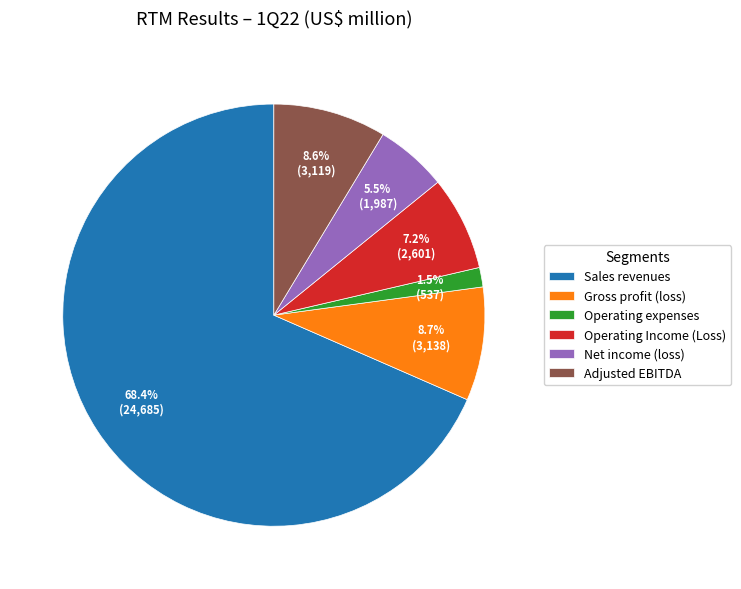

To the nearest percent, what is the combined percentage of Sales revenues and Net income (loss)?

74%